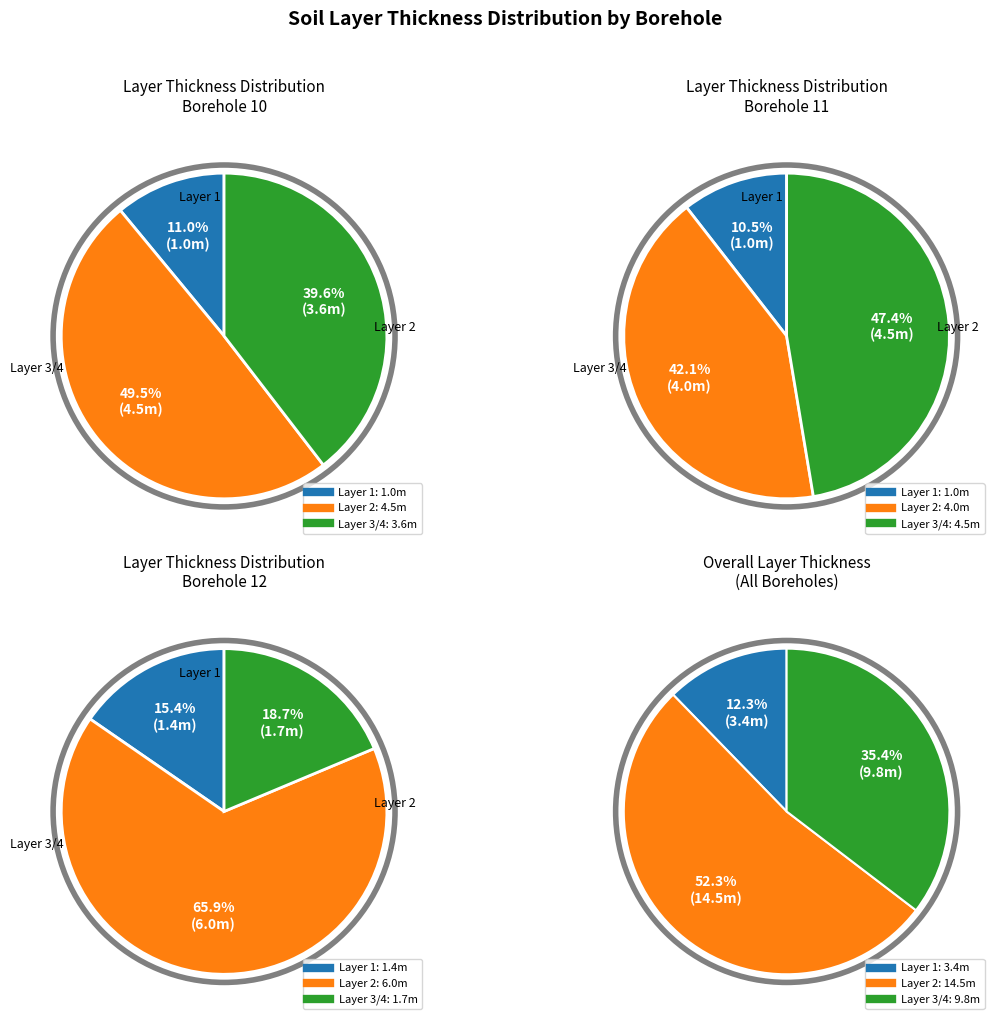

Does 2 account for over 50% of the chart?

No